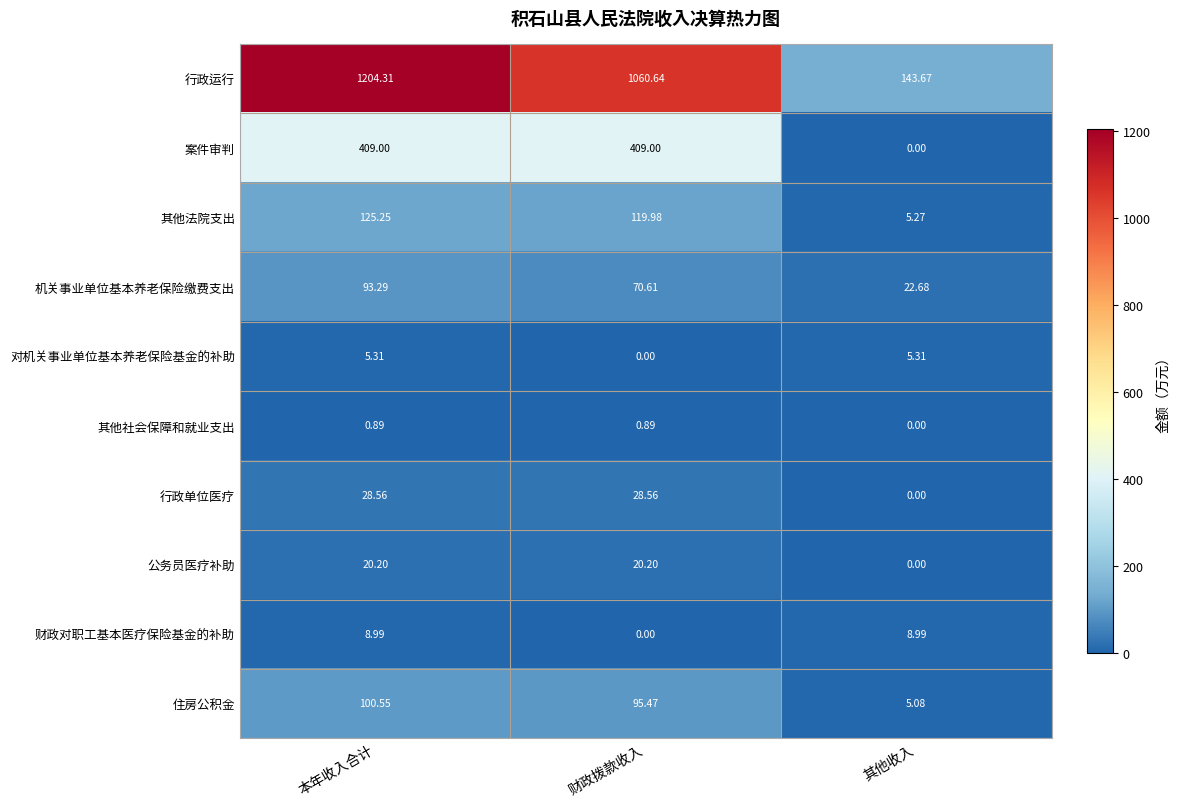

At which label does 机关事业单位基本养老保险缴费支出 first exceed 70?

本年收入合计